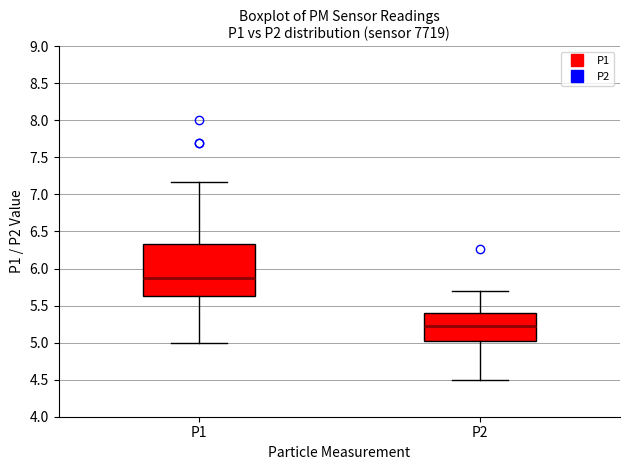

Which box's median line is the highest?

P1